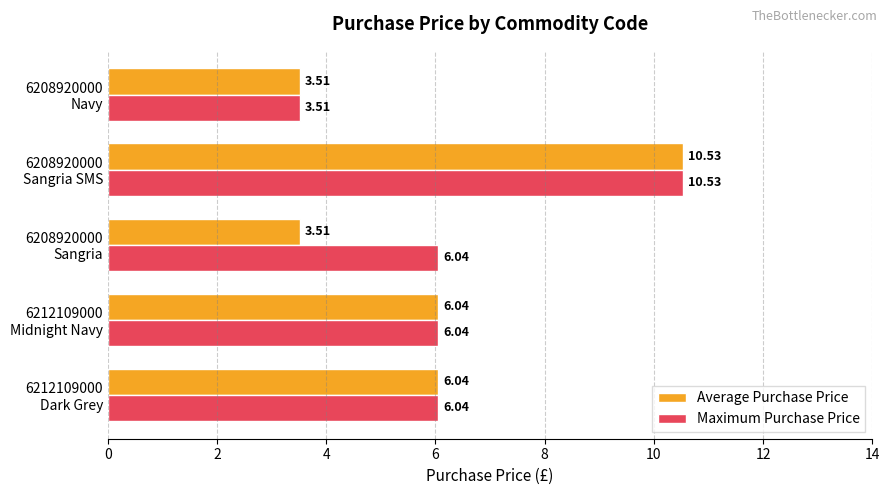

What is the difference between the maximum and second lowest values in the Average Purchase Price series?

7.0